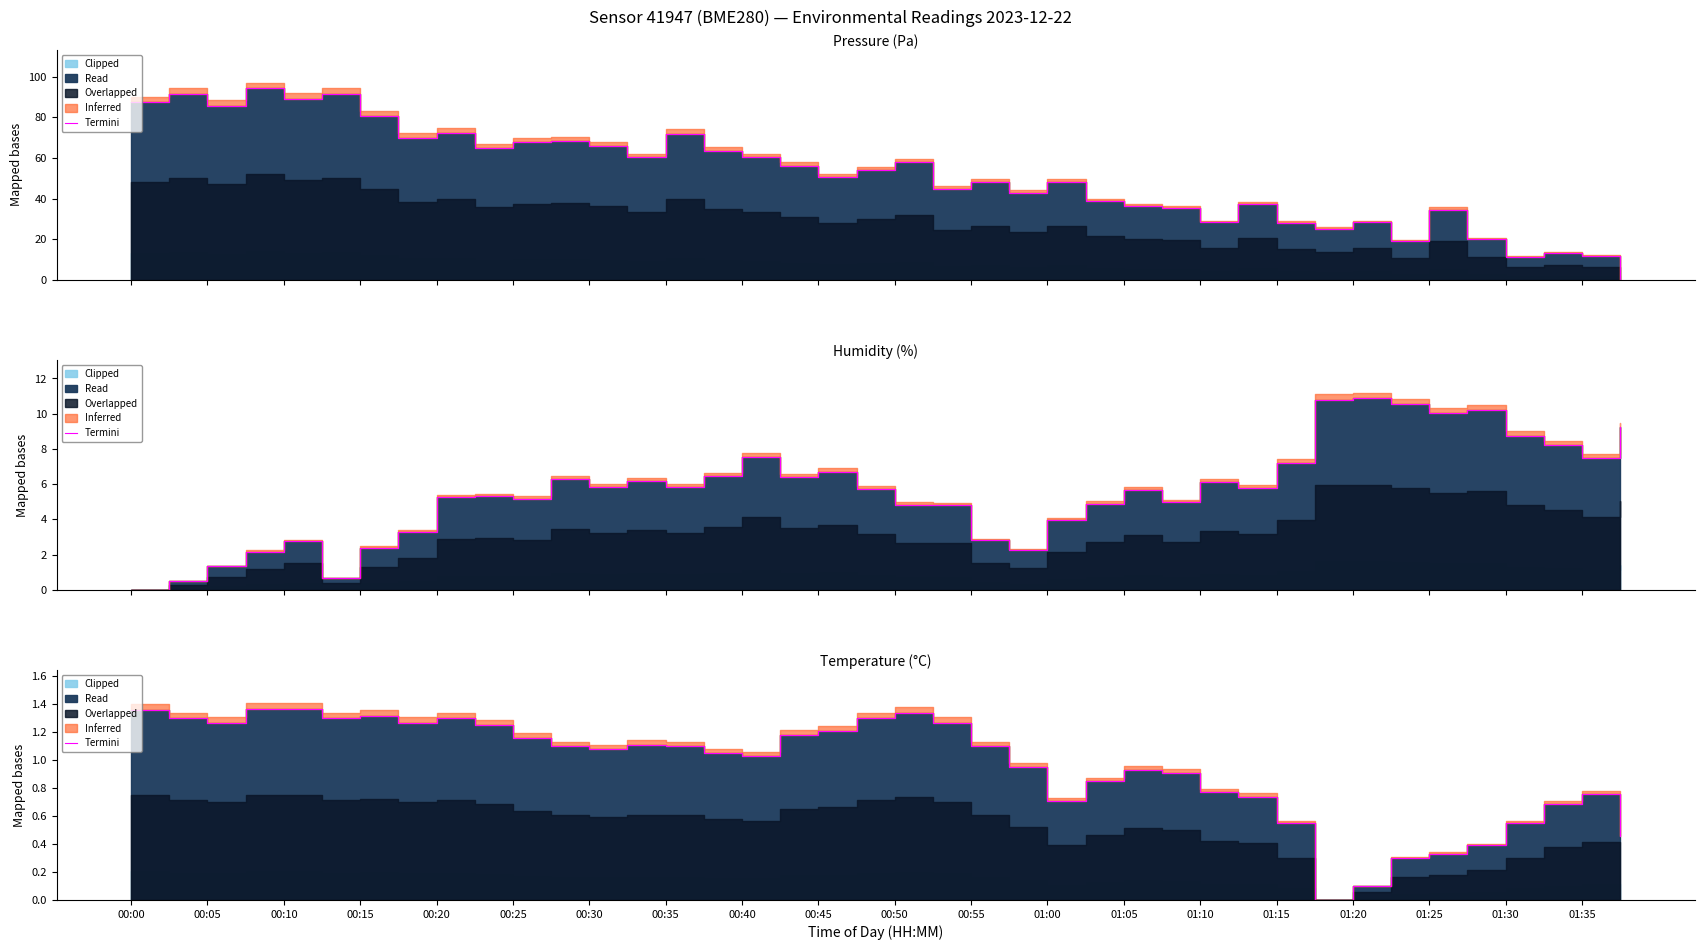

What is the difference between the second highest and minimum values?

1.4